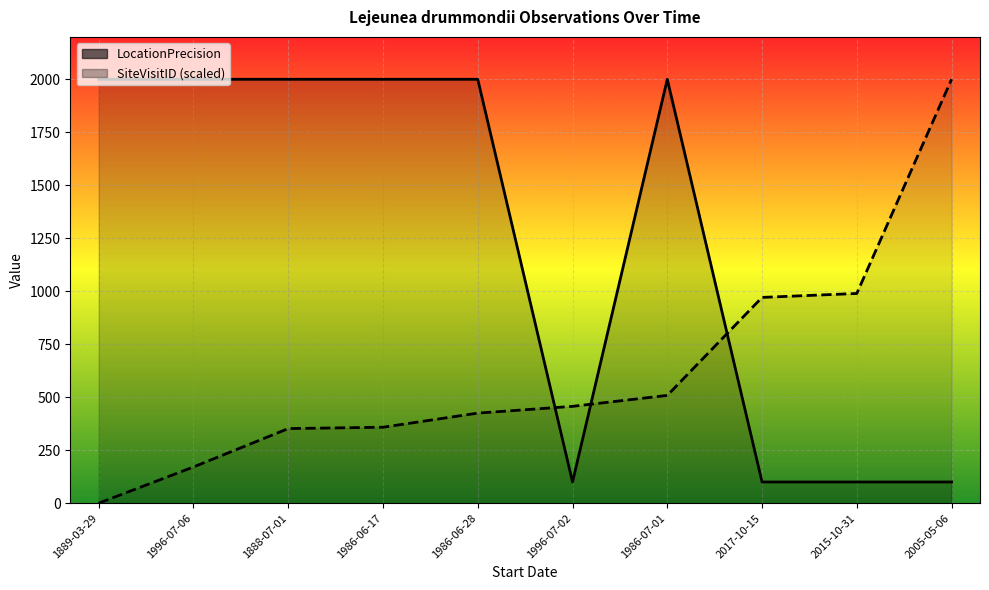

At which label does SiteVisitID (scaled) first exceed 456?

1996-07-02